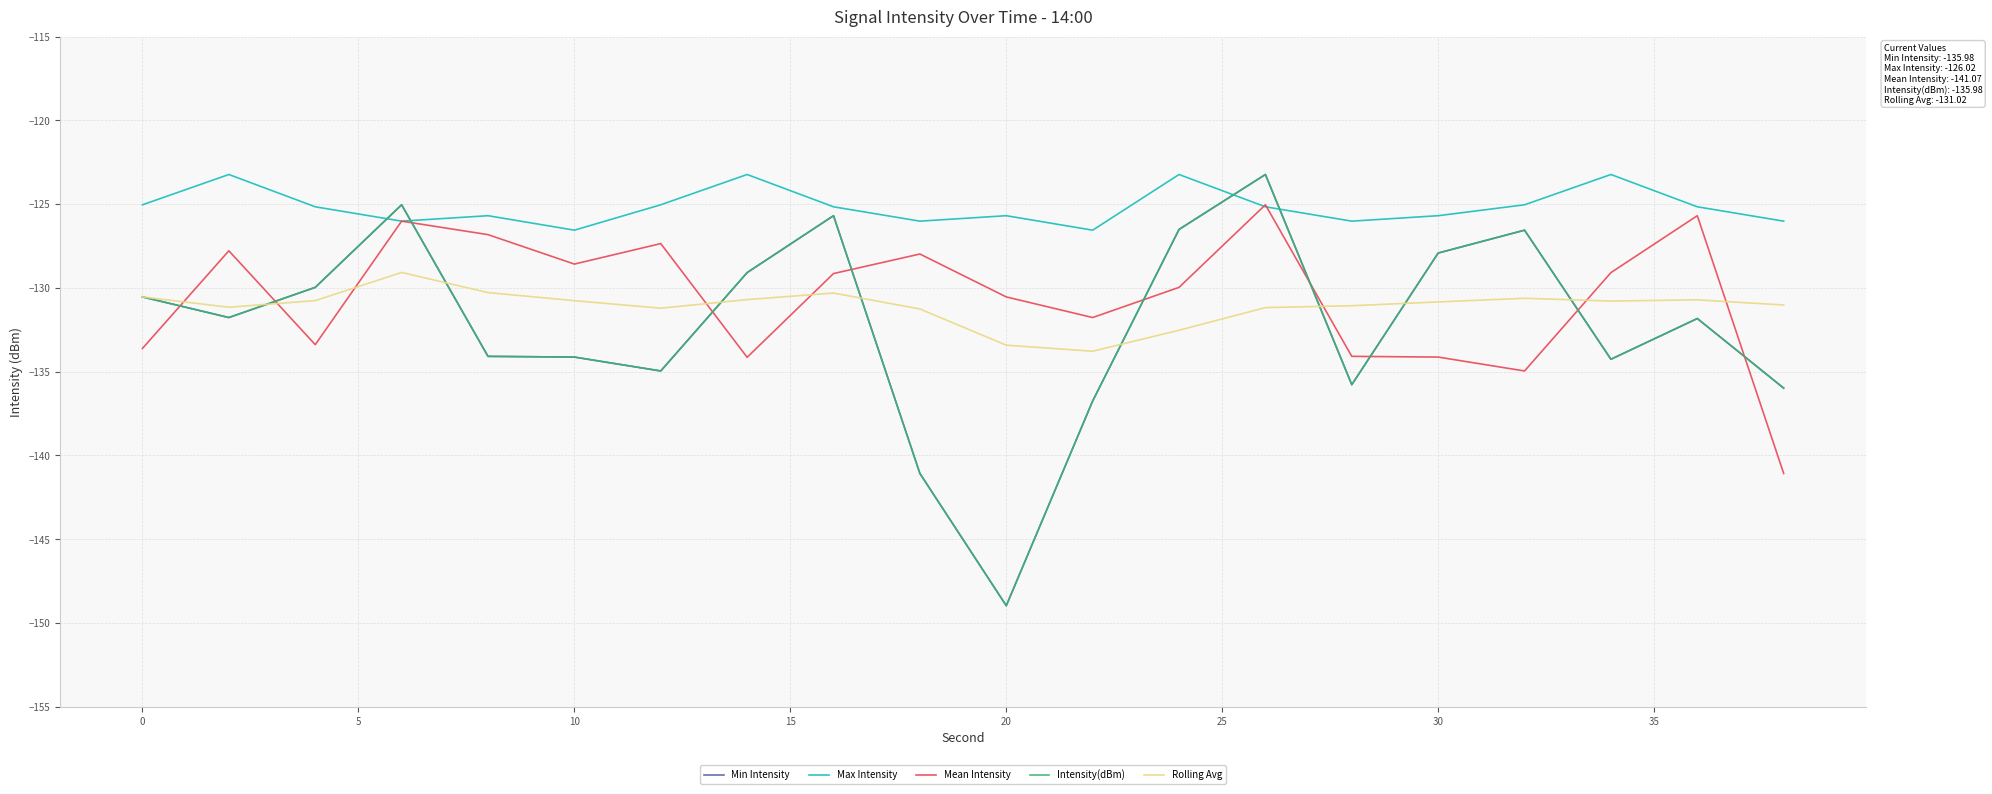

How many lines are shown in the chart?

5